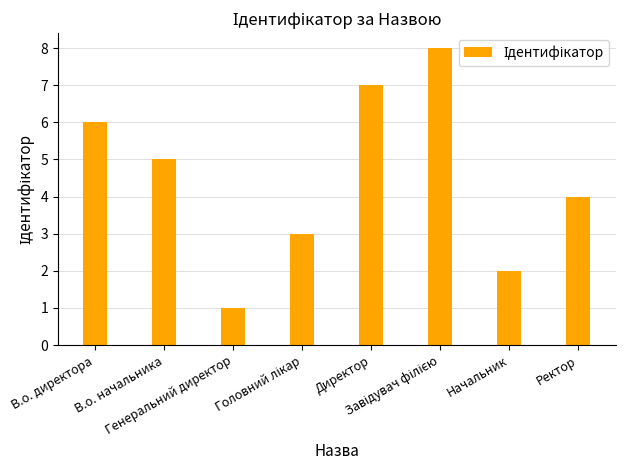

Which has a higher value, Генеральний директор or Ректор?

Ректор